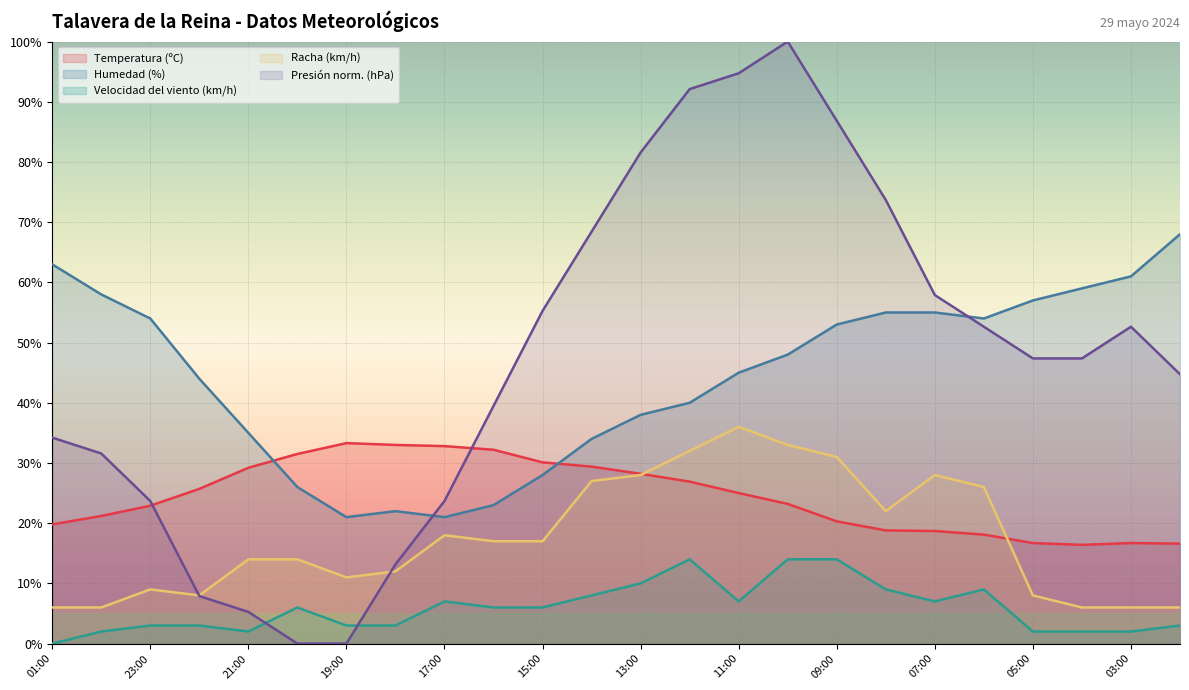

Between 02:00 and 11:00, which is larger?

11:00